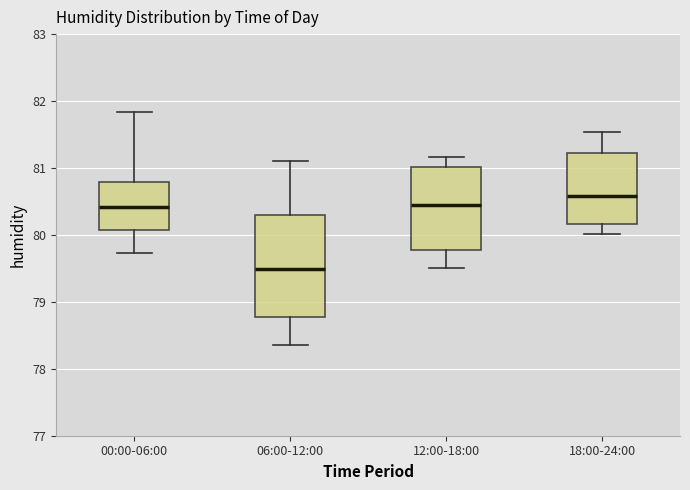

Where does the lower whisker of the box for 06:00-12:00 end on the y-axis? The values are not printed on the chart, so give them approximately, as read against the axis.

78.4